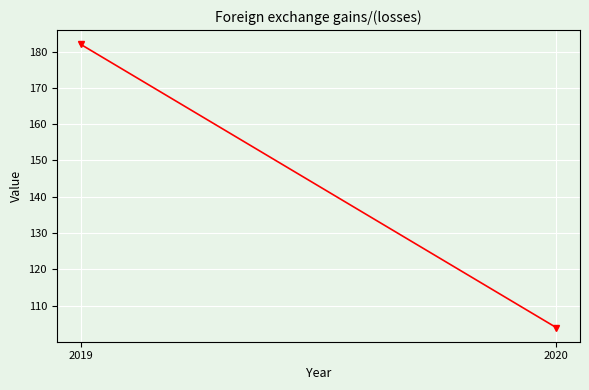

Rank the categories by value from highest to lowest.

2019, 2020